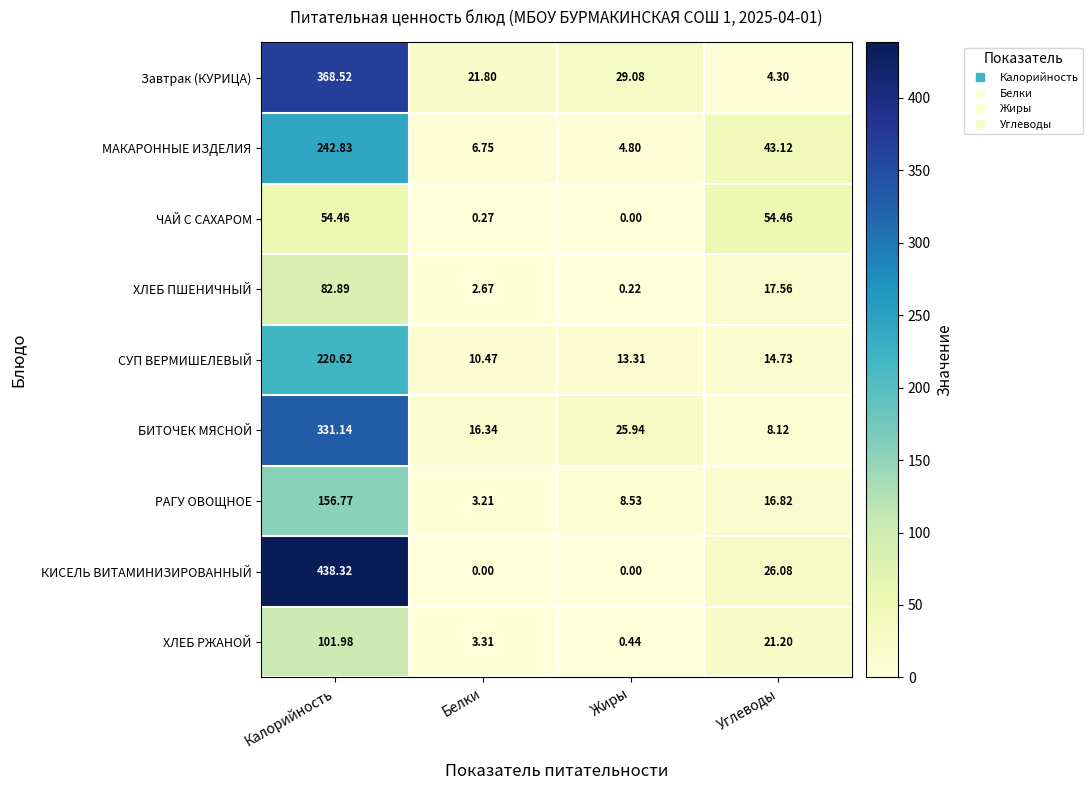

Rank the series by their maximum value, from highest to lowest.

КИСЕЛЬ ВИТАМИНИЗИРОВАННЫЙ, Завтрак (КУРИЦА), БИТОЧЕК МЯСНОЙ, МАКАРОННЫЕ ИЗДЕЛИЯ, СУП ВЕРМИШЕЛЕВЫЙ, РАГУ ОВОЩНОЕ, ХЛЕБ РЖАНОЙ, ХЛЕБ ПШЕНИЧНЫЙ, ЧАЙ С САХАРОМ